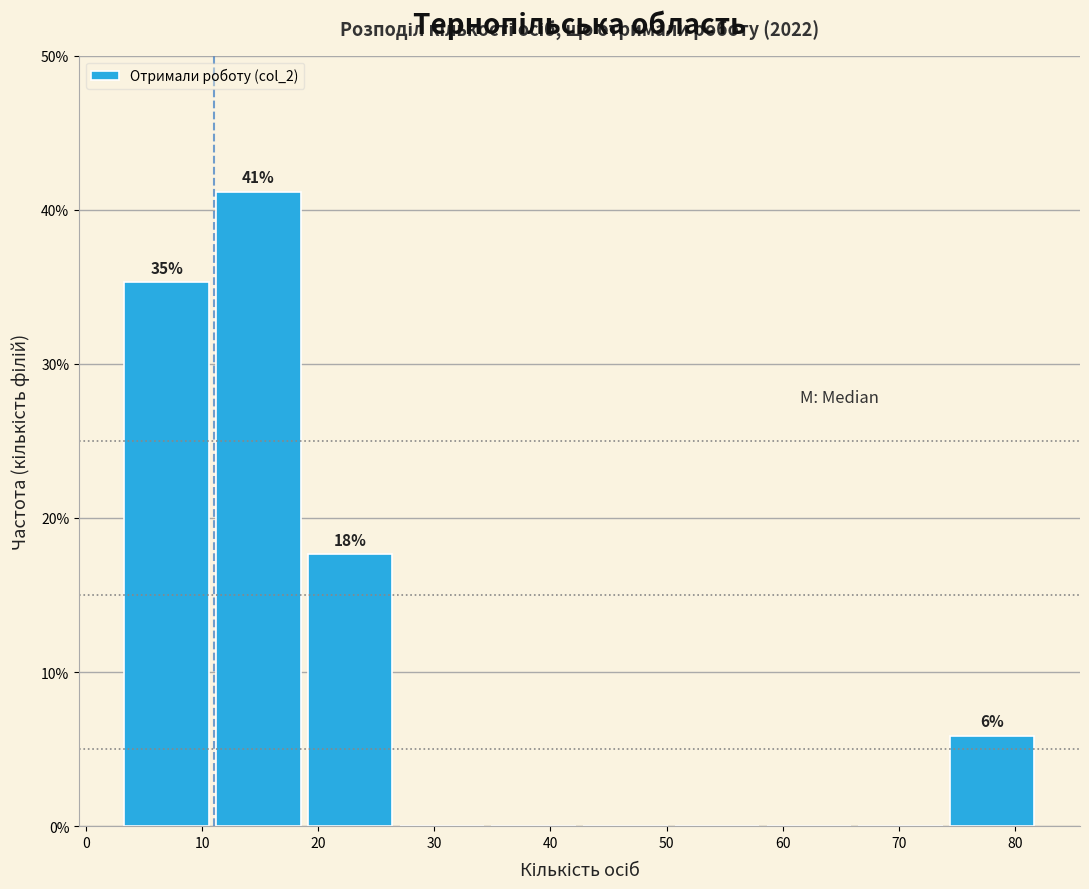

Which range on the x-axis has the tallest bar?

10.9 to 18.8